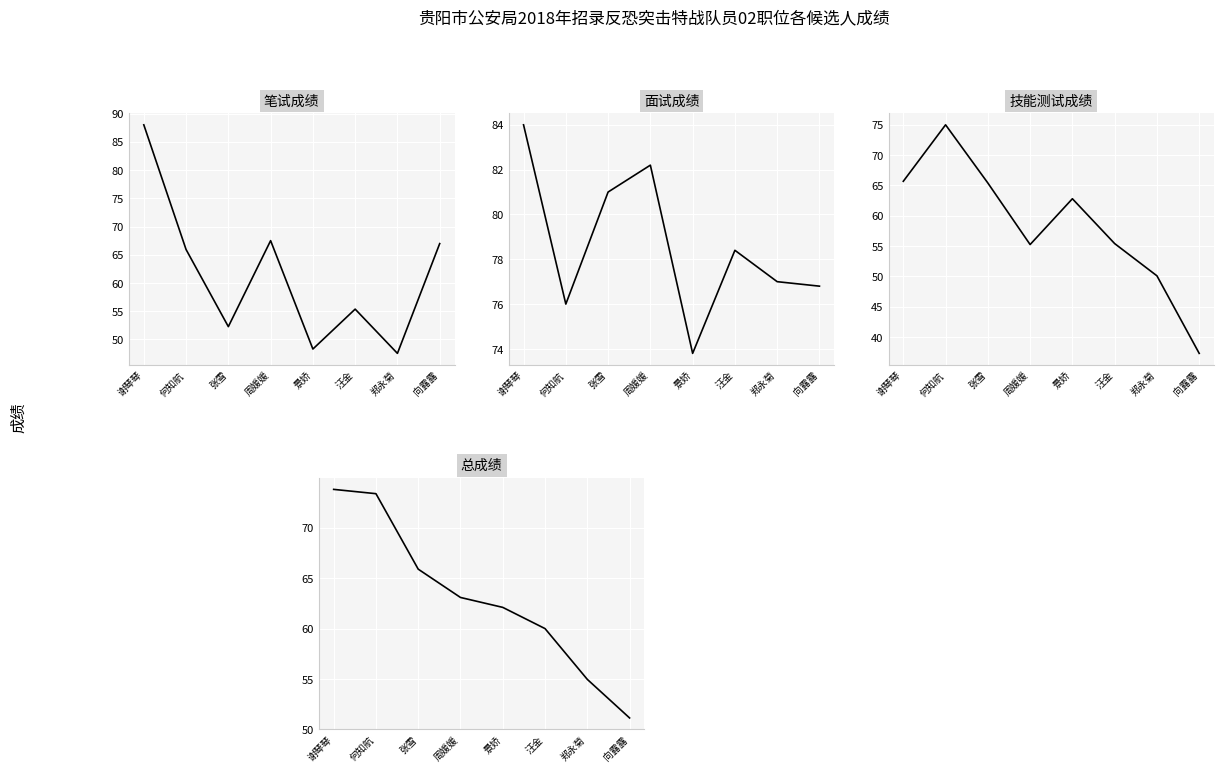

What is the label of the 7th point from the left?

郑永菊